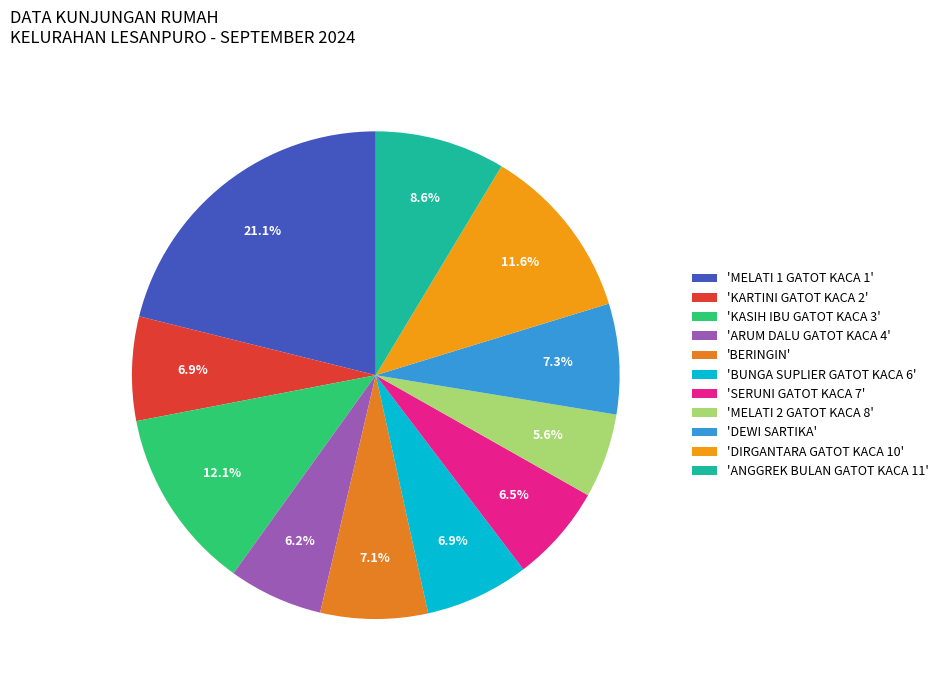

Rank the categories by value from lowest to highest.

MELATI 2 GATOT KACA 8, ARUM DALU GATOT KACA 4, SERUNI GATOT KACA 7, KARTINI GATOT KACA 2, BUNGA SUPLIER GATOT KACA 6, BERINGIN, DEWI SARTIKA, ANGGREK BULAN GATOT KACA 11, DIRGANTARA GATOT KACA 10, KASIH IBU GATOT KACA 3, MELATI 1 GATOT KACA 1